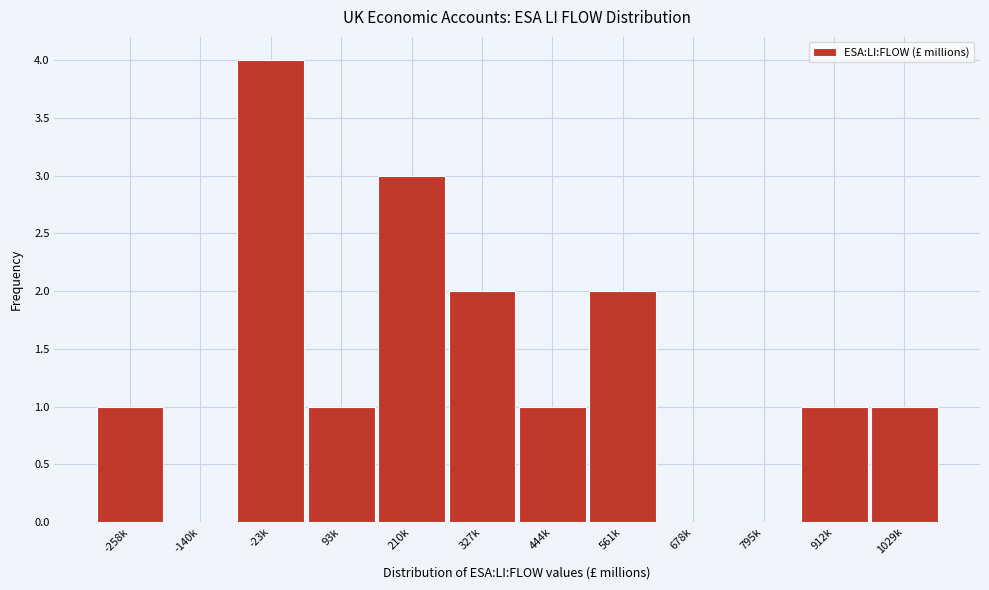

Reading left to right, extract all data points from this chart.

-258k=1	-140k=0	-23k=4	93k=1	210k=3	327k=2	444k=1	561k=2	678k=0	795k=0	912k=1	1029k=1